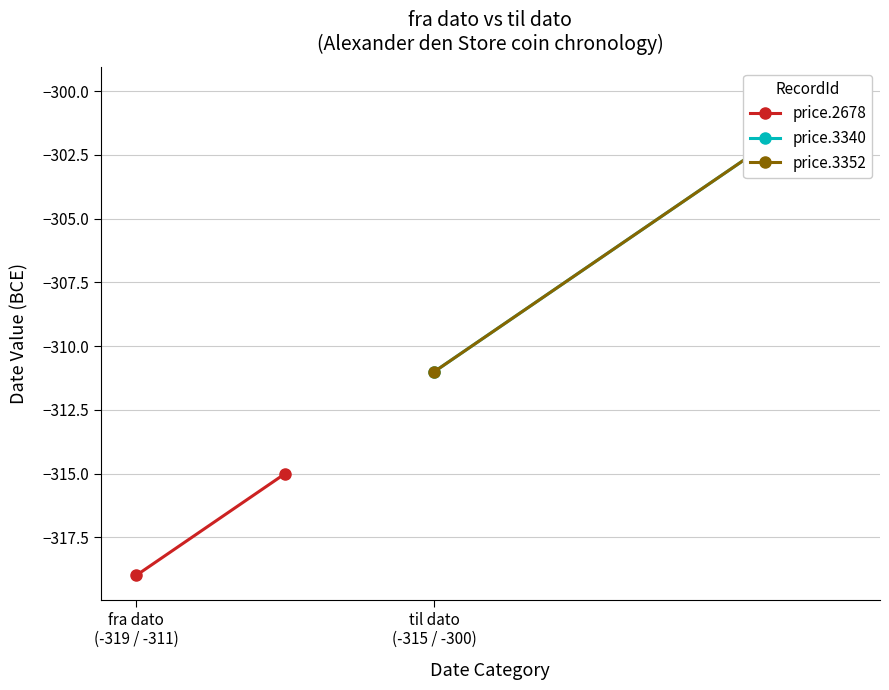

What is the sum of the price.3340 values at fra dato
(-319 / -311) and til dato
(-315 / -300)?

-611